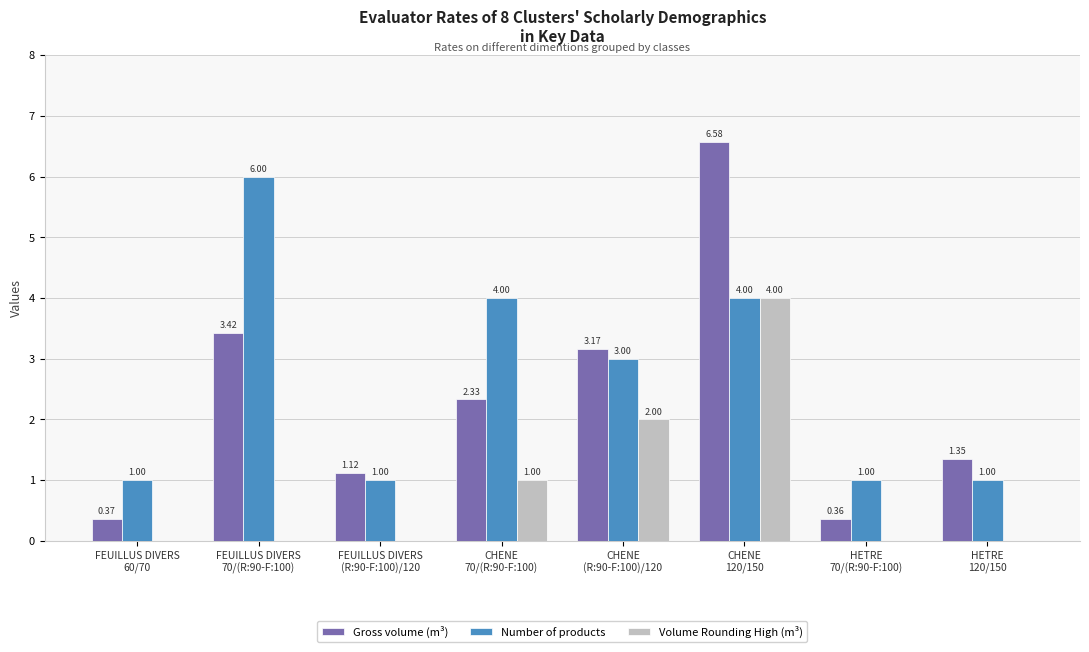

What is the sum of all Gross volume (m³) values?

18.7